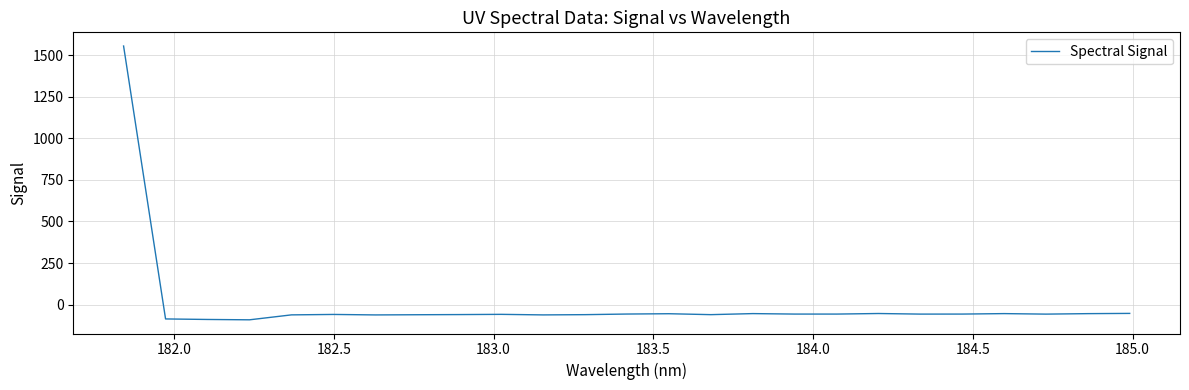

What is the smallest value displayed?

-91.0